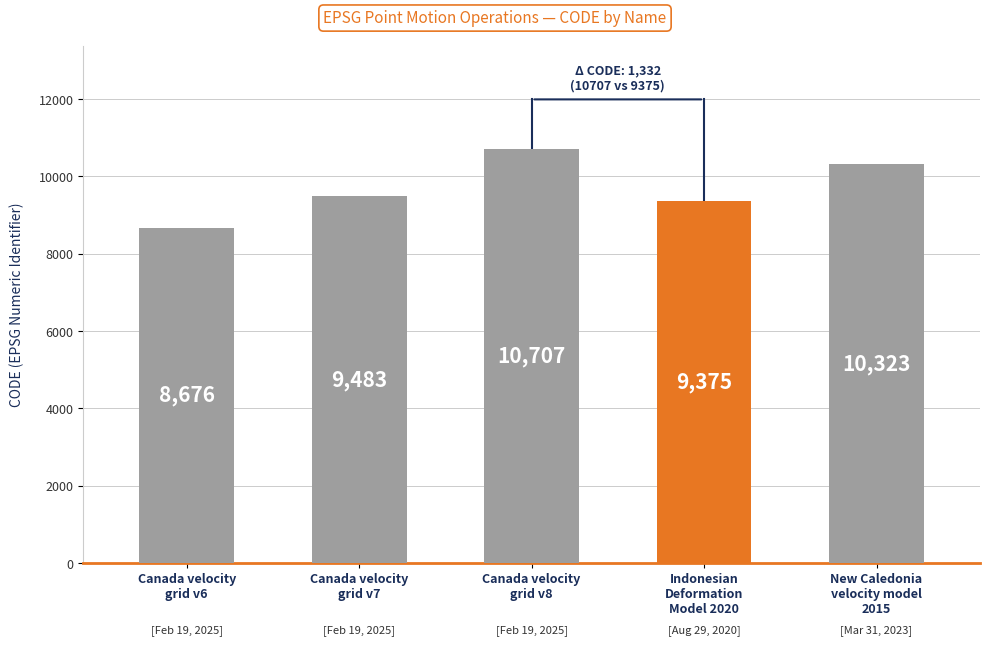

What is the difference between the second highest and second lowest values?

948